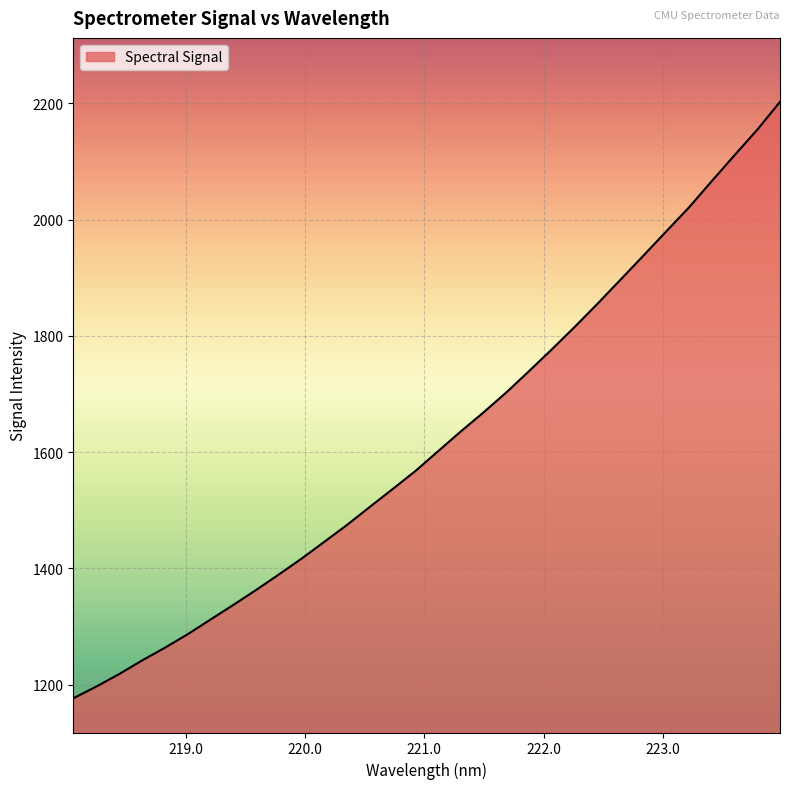

What is the difference between the maximum and minimum values?

1026.2